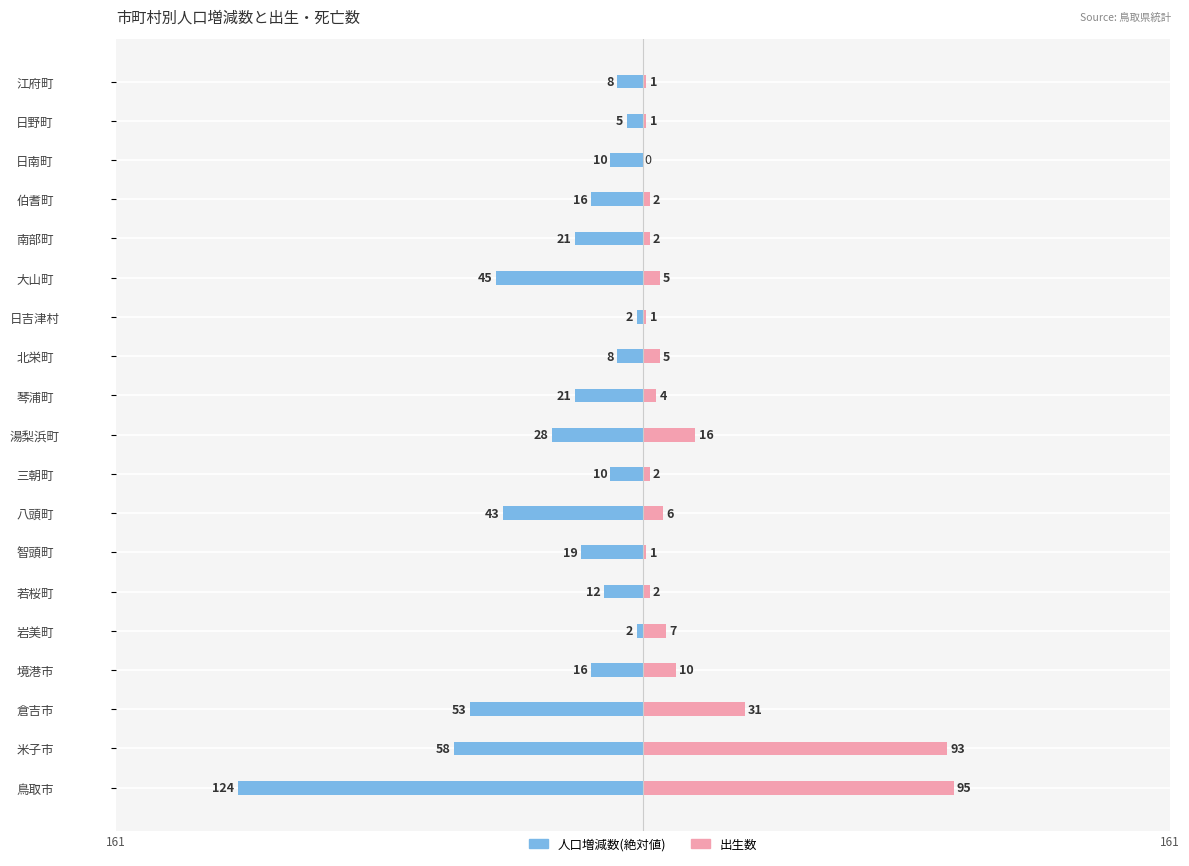

Which series changed the most between 境港市 and 三朝町?

出生数